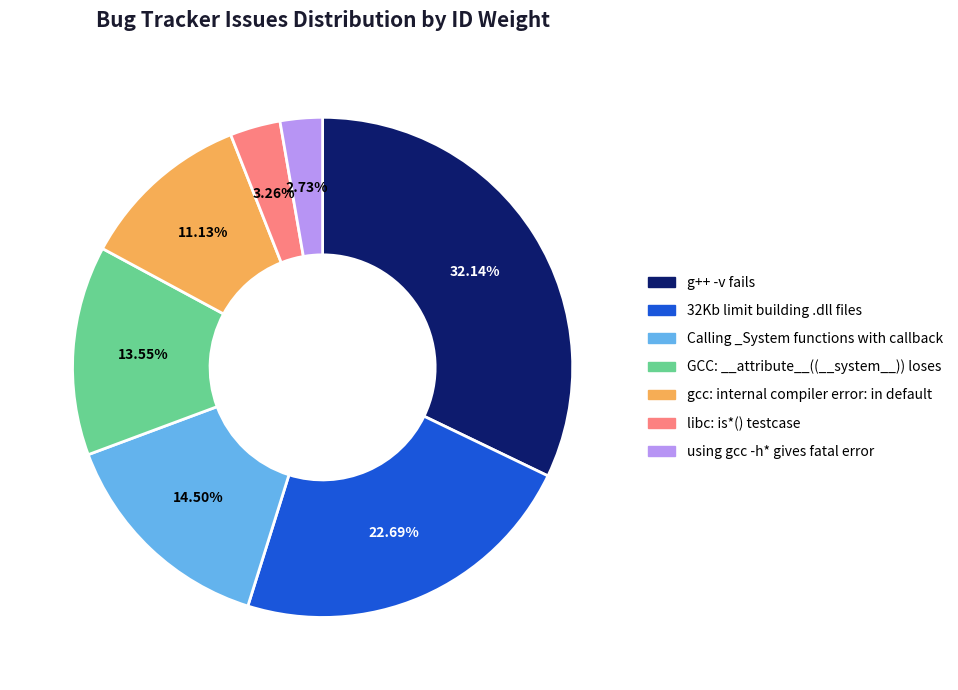

True or false: g++ -v fails accounts for 22% of the total.

False